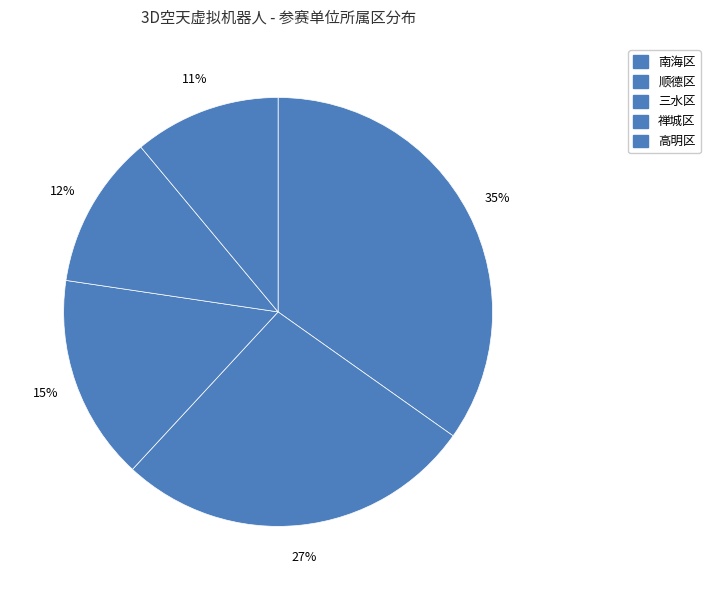

True or false: 禅城区 accounts for 23% of the total.

False